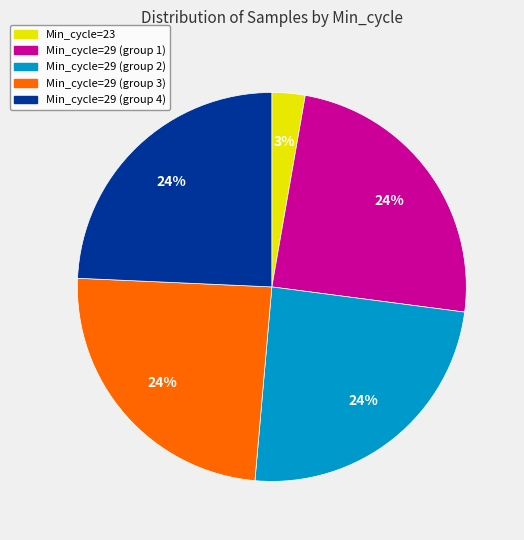

Is there any slice that represents more than half of the pie?

No